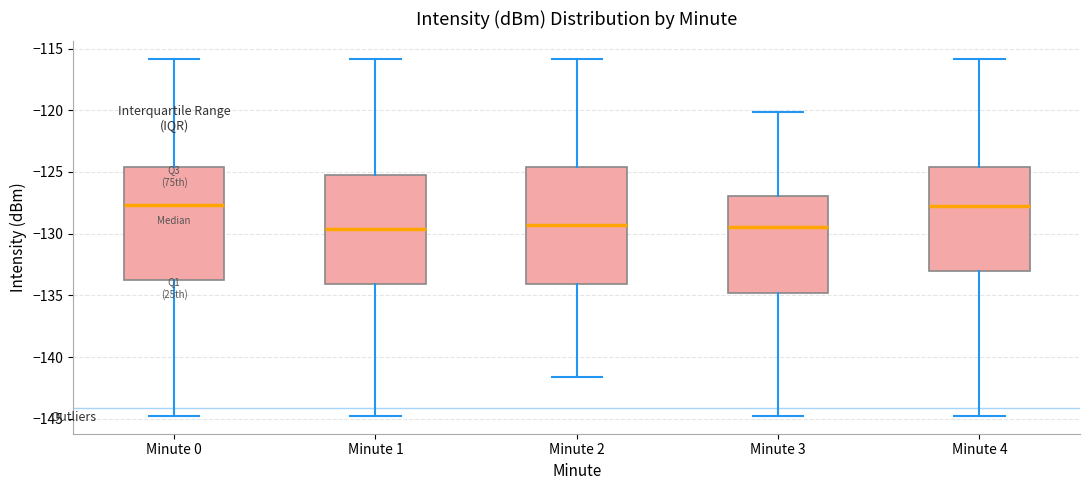

Where is the lower edge of the box for Minute 3 on the y-axis? The values are not printed on the chart, so give them approximately, as read against the axis.

-135.0